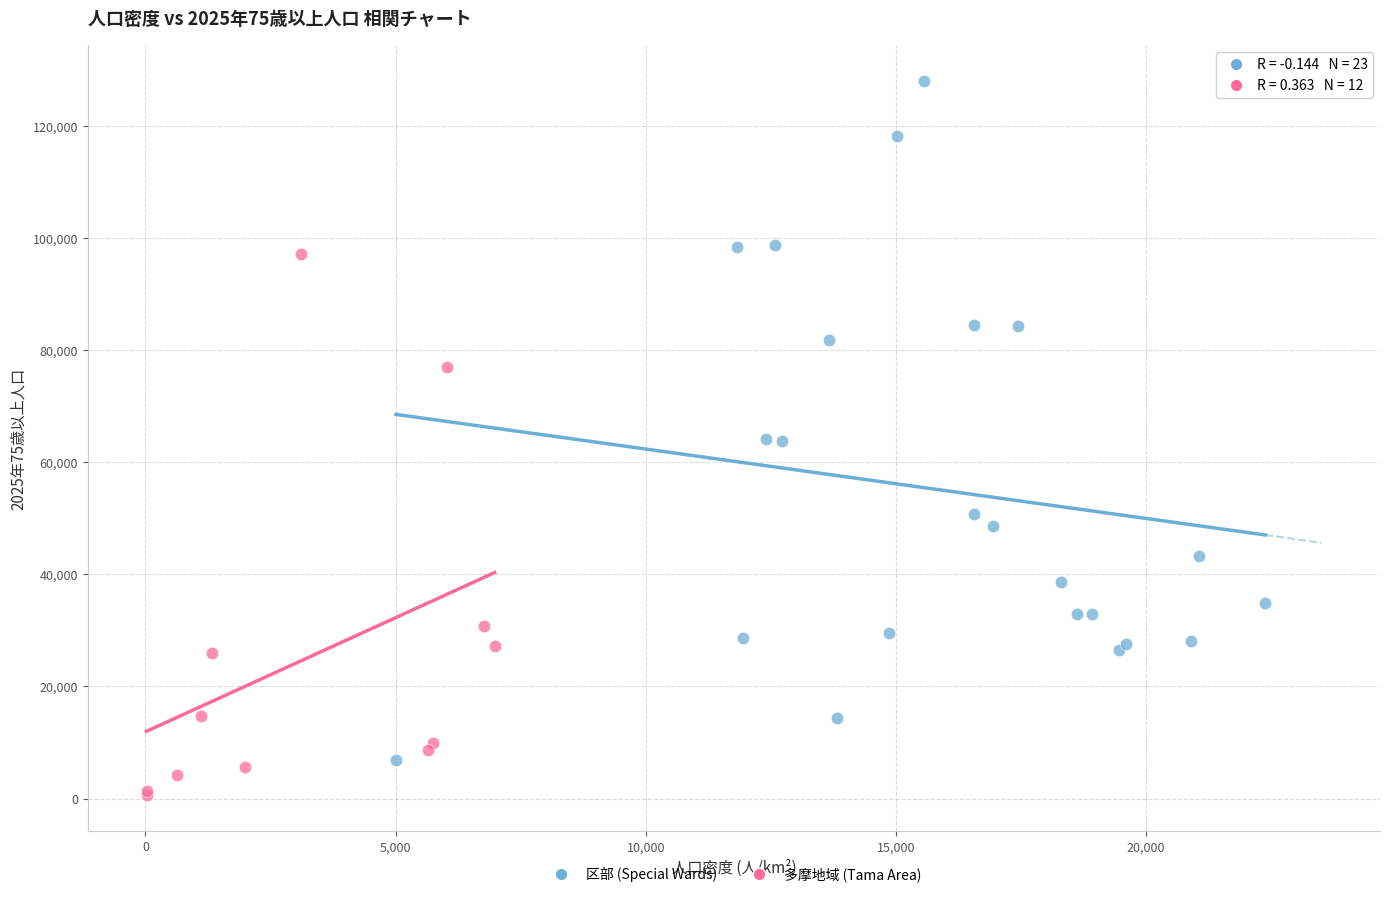

What are all the series names shown in the legend?

区部 (Special Wards), 多摩地域 (Tama Area)